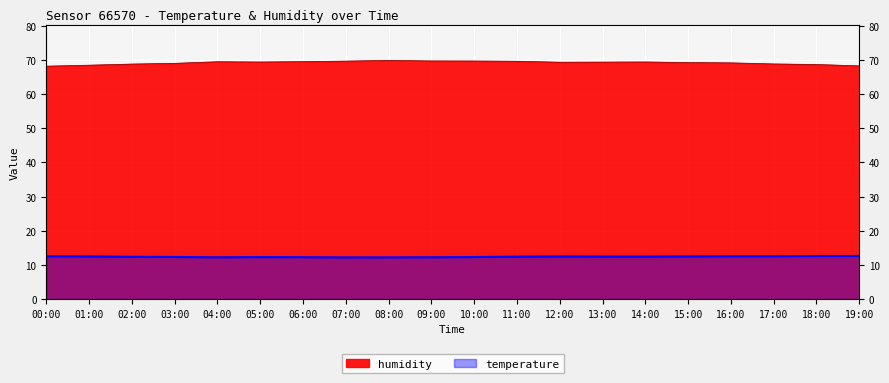

At which category does temperature reach its first local valley?

04:00